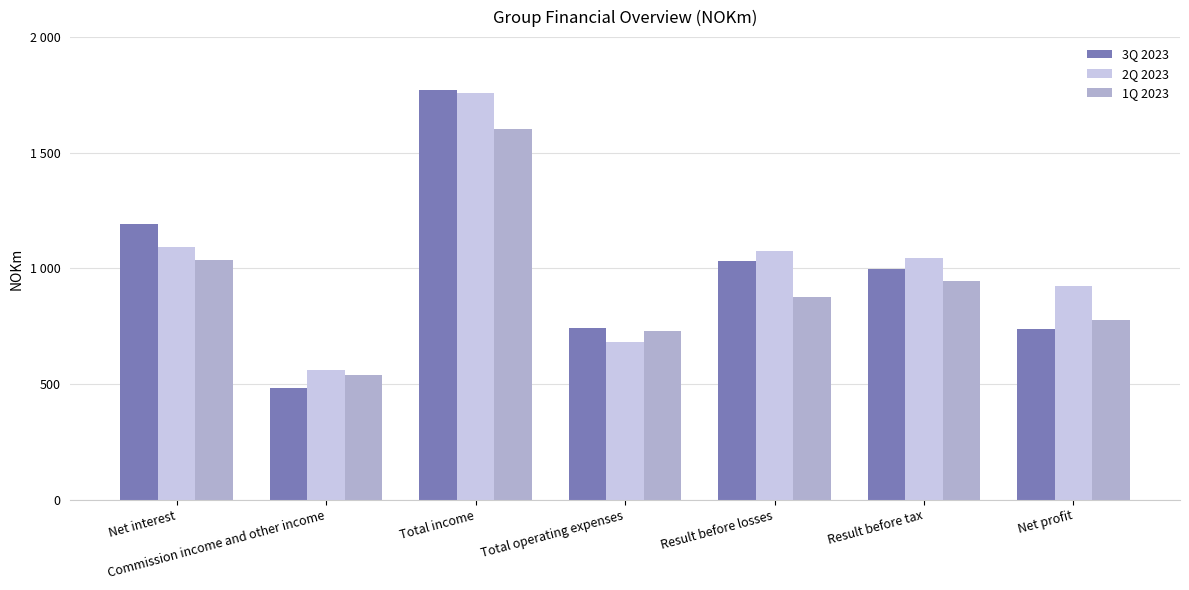

What is the total value across all series at Total income?

5133